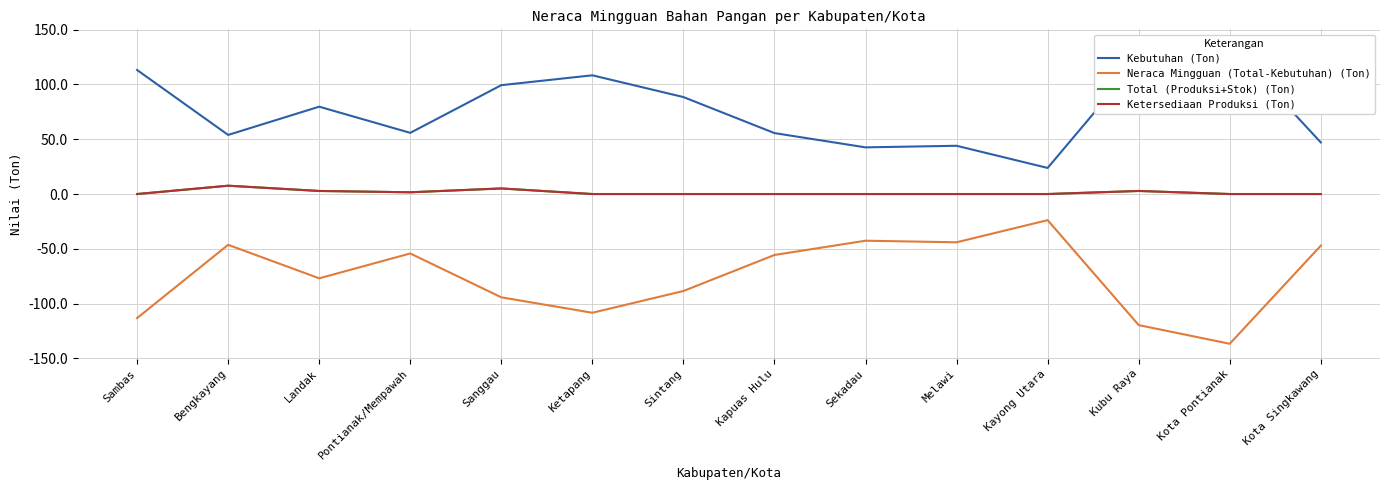

Does the chart have visible grid lines?

Yes